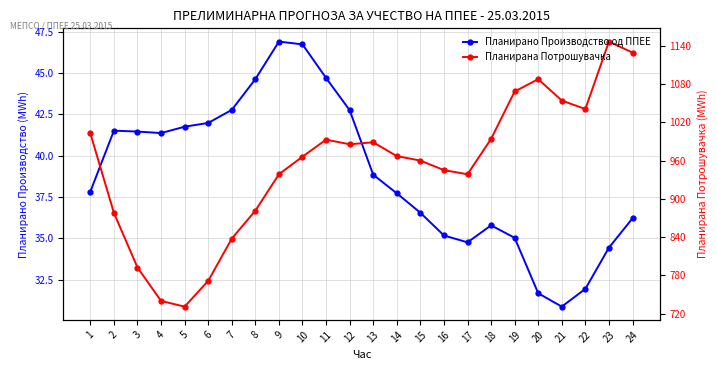

The Планирана Потрошувачка series shows 1098.5 at 7. True or false?

False